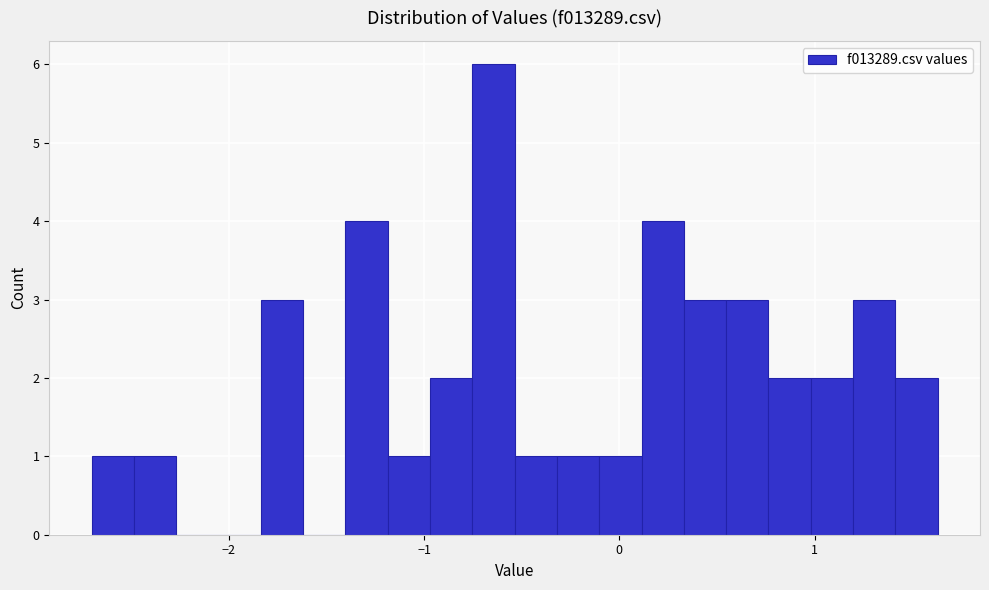

Around what value on the x-axis is the tallest bar? Give the approximate position of its centre, as read against the axis.

-0.6